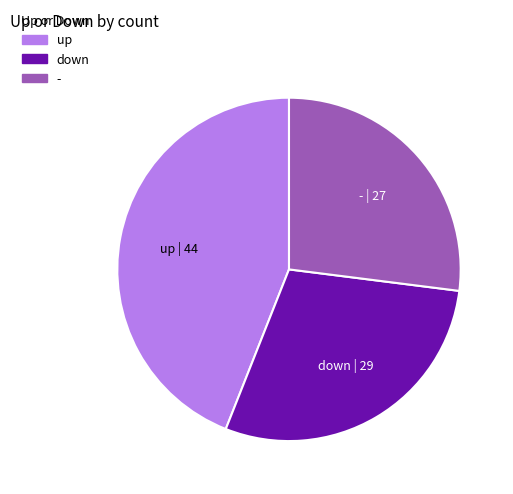

Which slice is the smallest?

-